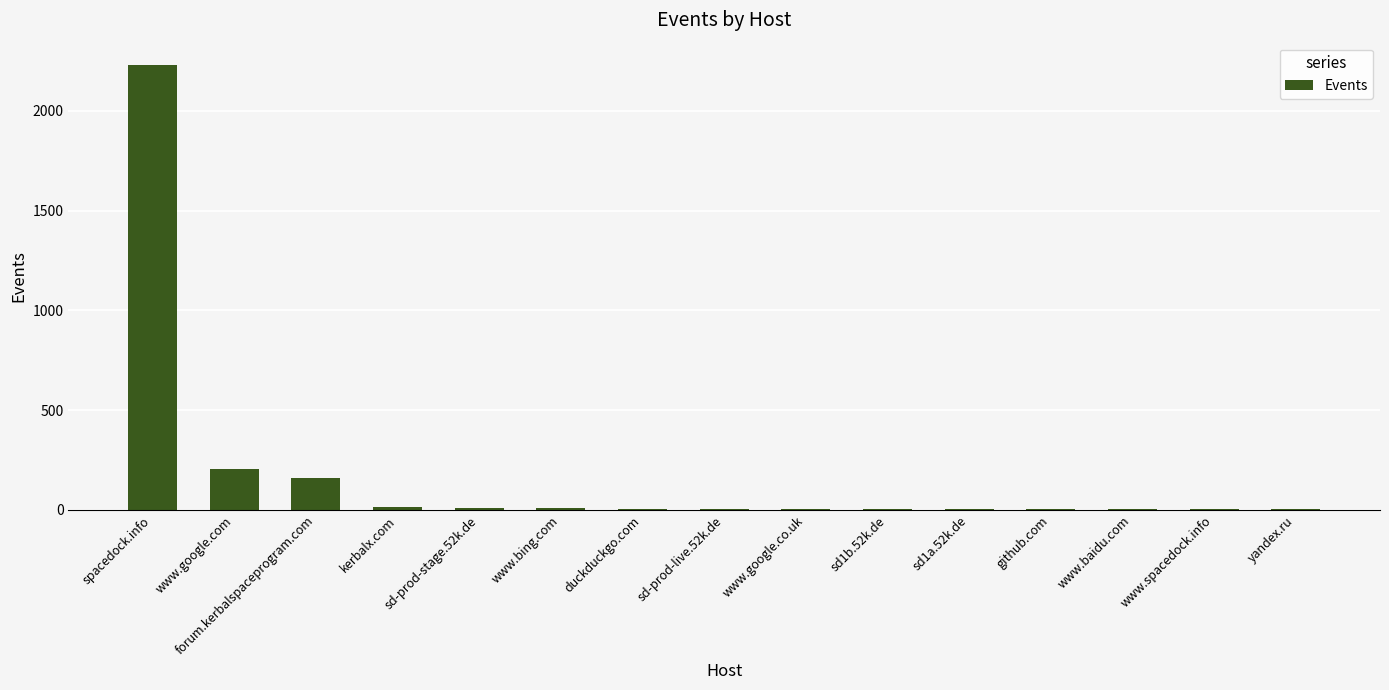

The chart shows a value of 162 at forum.kerbalspaceprogram.com. True or false?

True